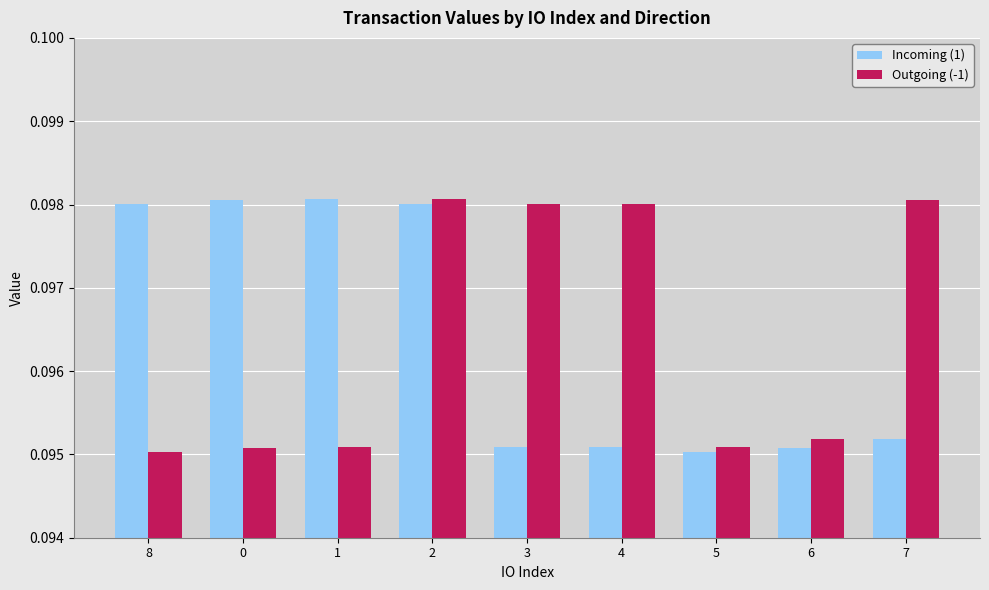

Is it true that Incoming (1) equals 0.0 at 0?

False